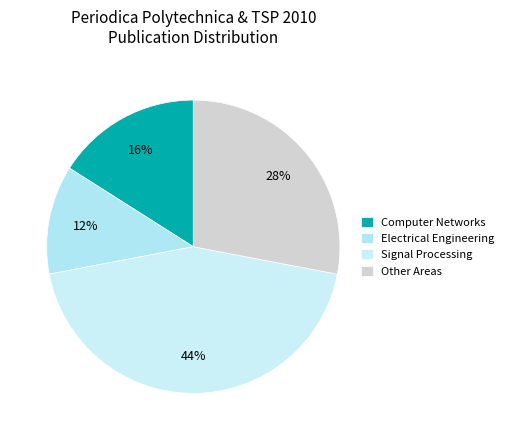

What is the ratio of the value at Other Areas to the value at Electrical Engineering?

2.3